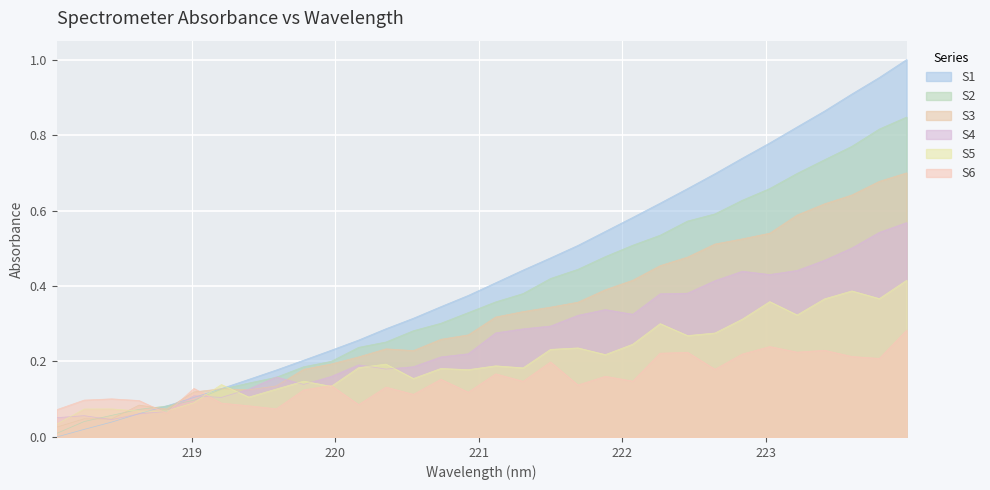

List the labels in order of value, smallest first.

218.0596, 218.2508, 218.442, 218.6332, 218.8244, 219.0156, 219.2067, 219.3979, 219.589, 219.7801, 219.9712, 220.1623, 220.3533, 220.5444, 220.7354, 220.9264, 221.1174, 221.3083, 221.4993, 221.6902, 221.8812, 222.0721, 222.263, 222.4538, 222.6447, 222.8355, 223.0264, 223.2172, 223.408, 223.5987, 223.7895, 223.9802